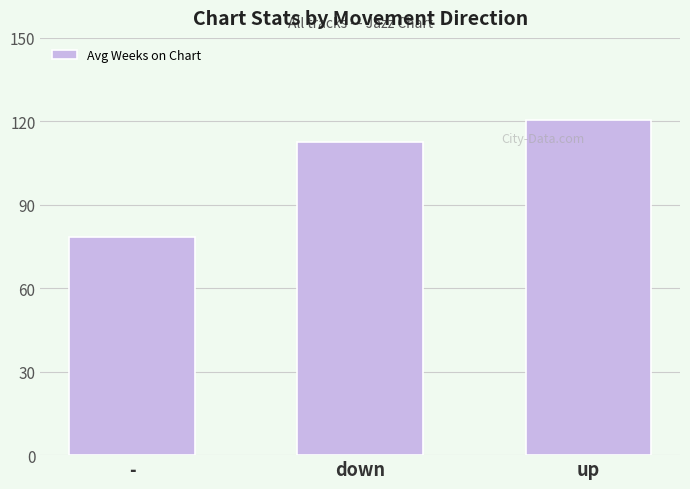

What is the difference between the values at down and -?

33.9